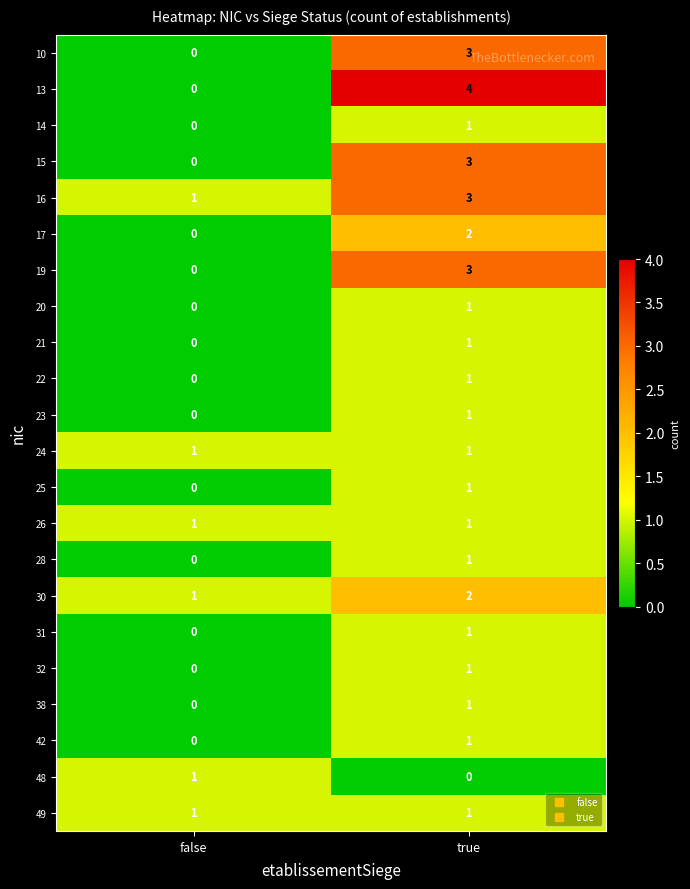

How many series are shown in this chart?

22